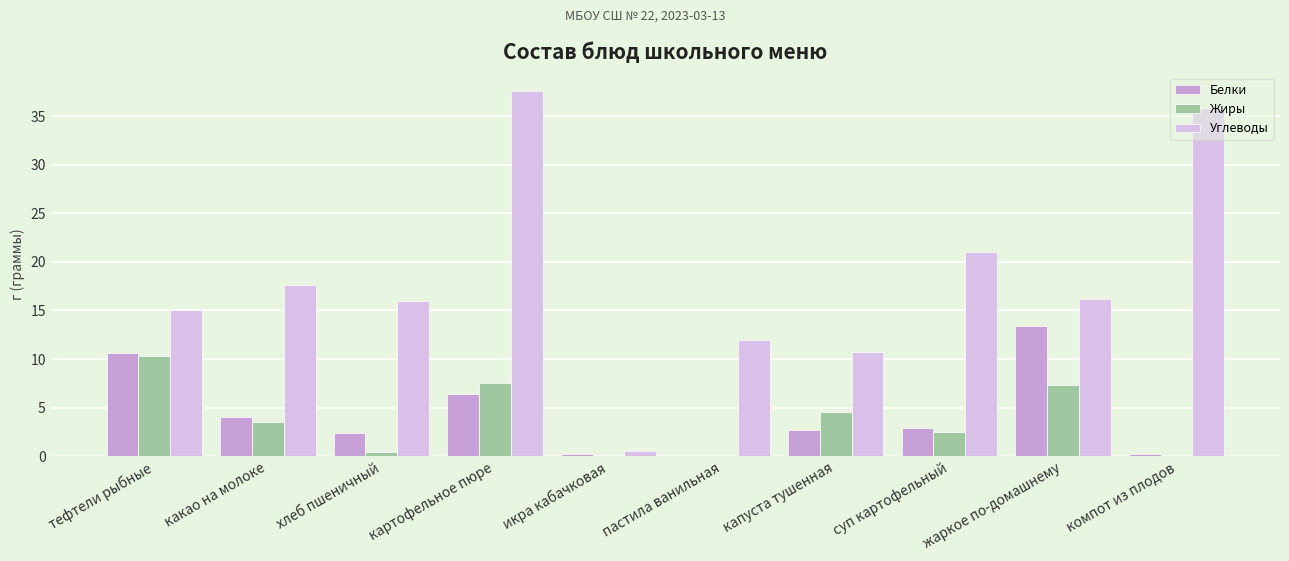

What is the label of the 4th bar from the left?

картофельное пюре